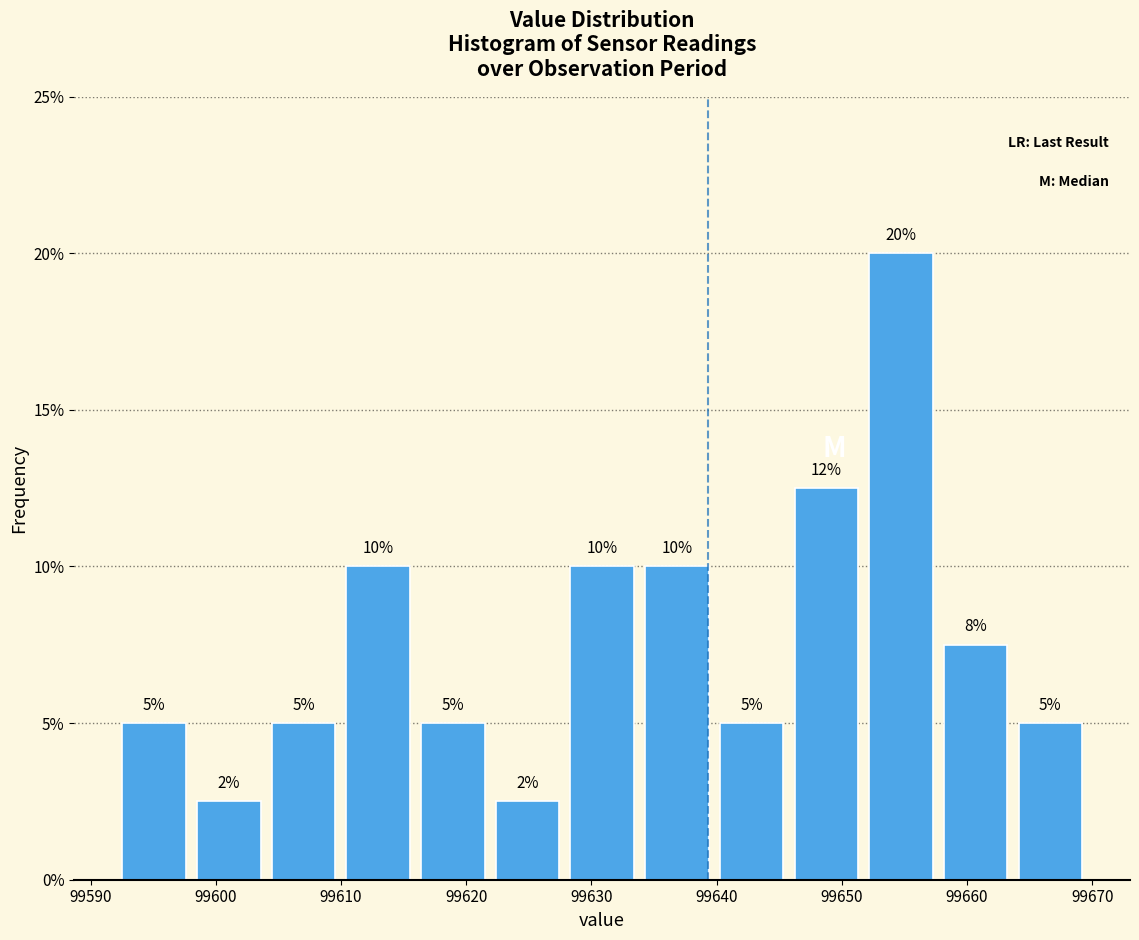

Which range on the x-axis has the tallest bar?

99652 to 99658